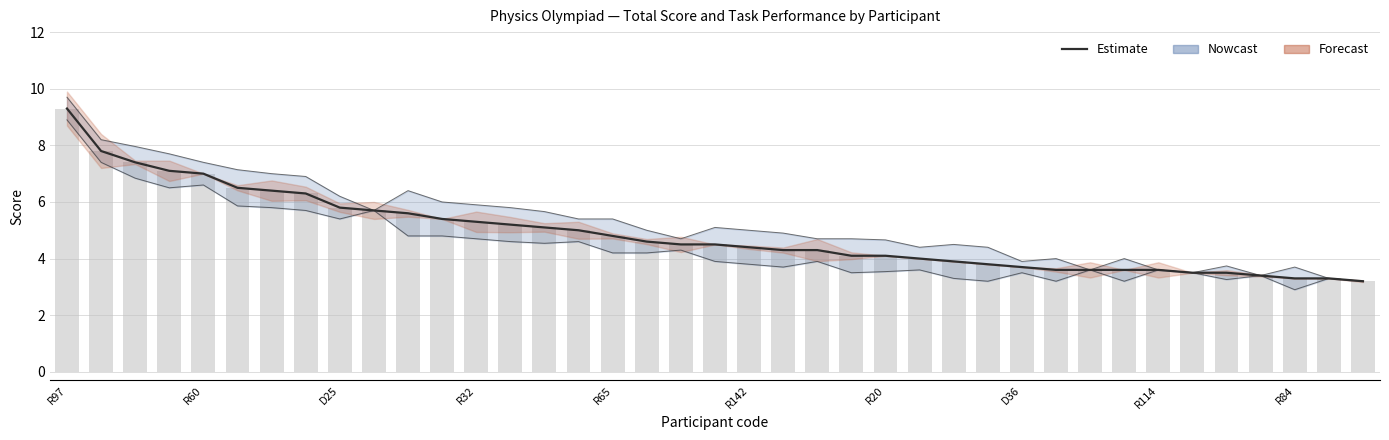

Which label corresponds to the largest value in the chart?

R97